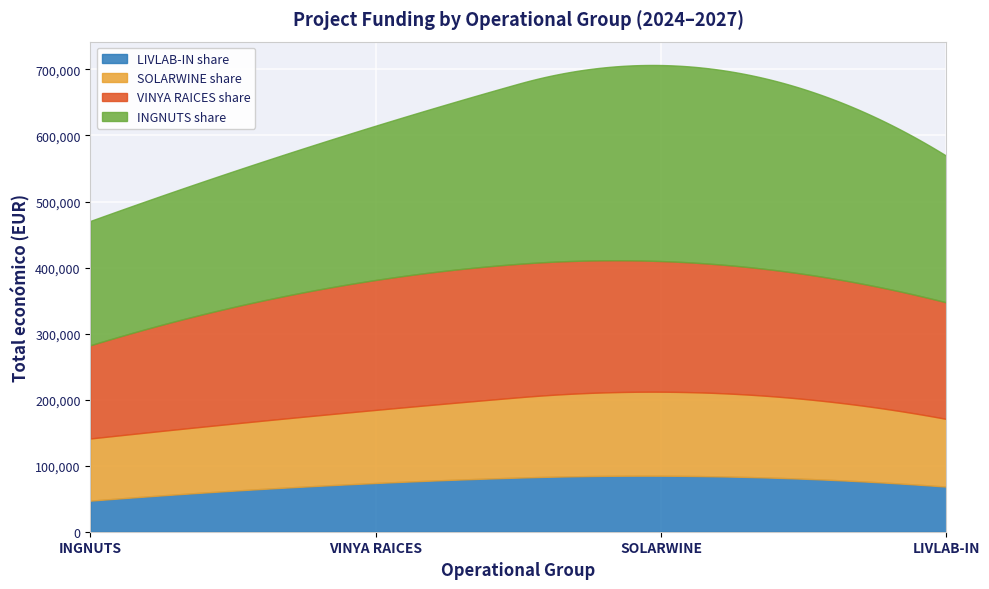

What is the minimum value for LIVLAB-IN share?

47067.5